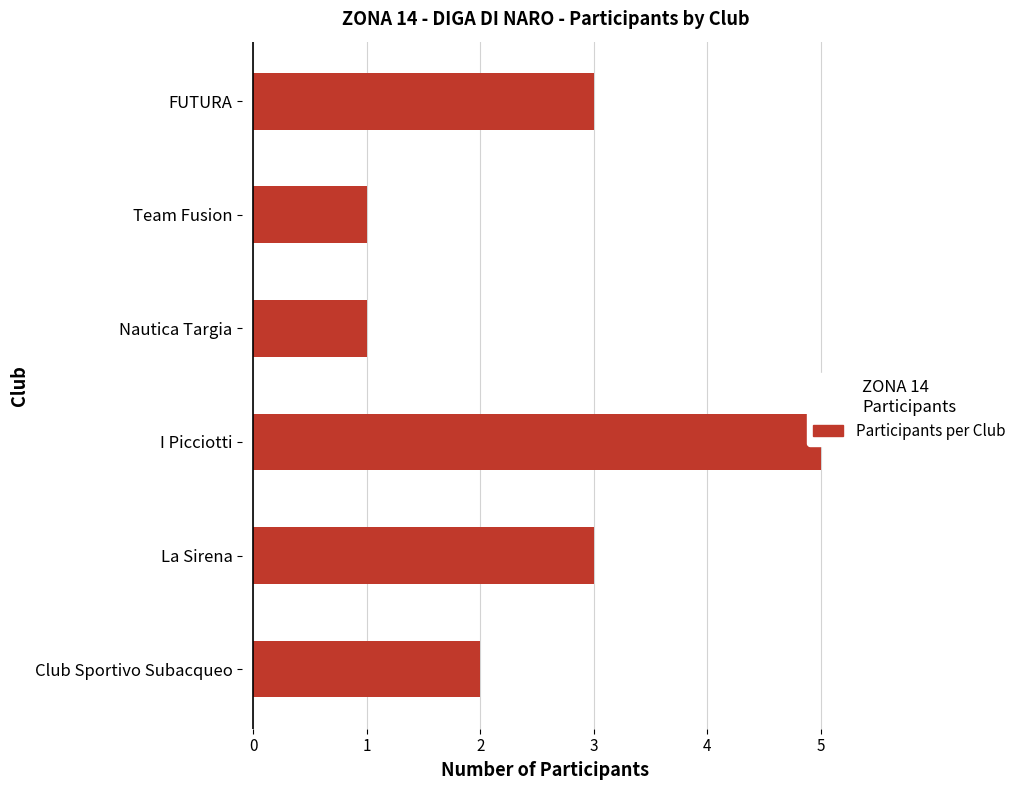

What is the maximum value shown in the chart?

5